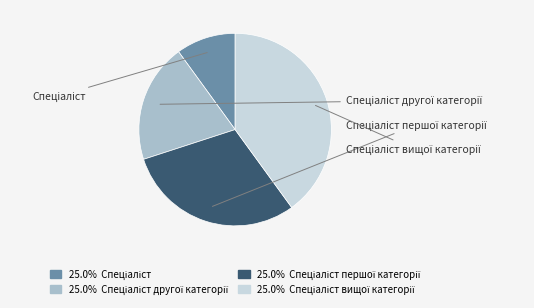

How many segments does this pie chart have?

4